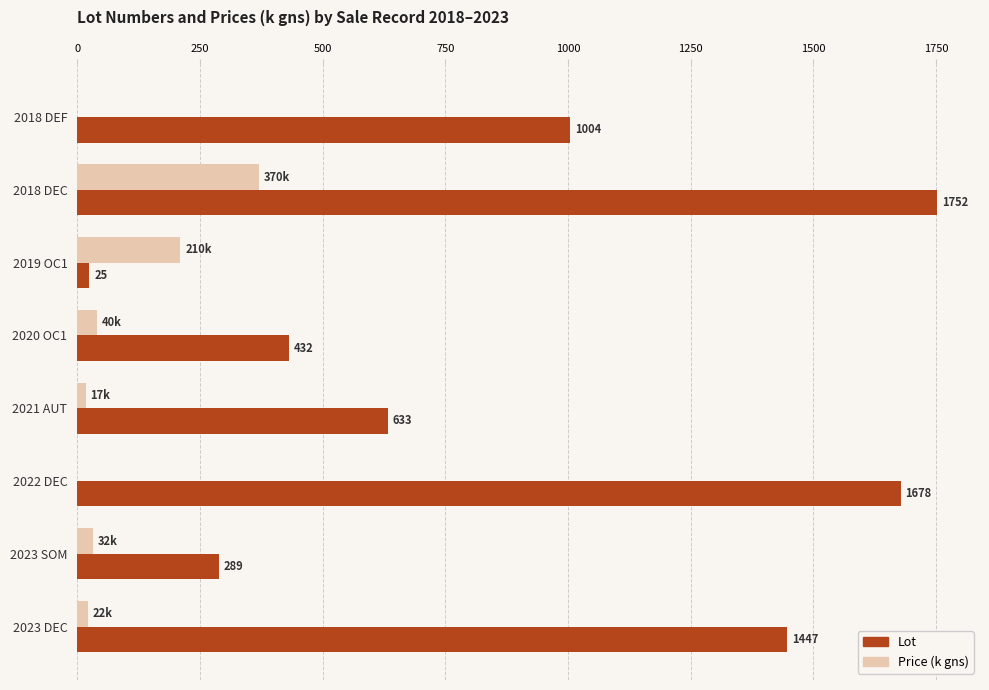

Is the value of Lot at 2022 DEC greater than the value of Price (k gns) at 2022 DEC?

Yes